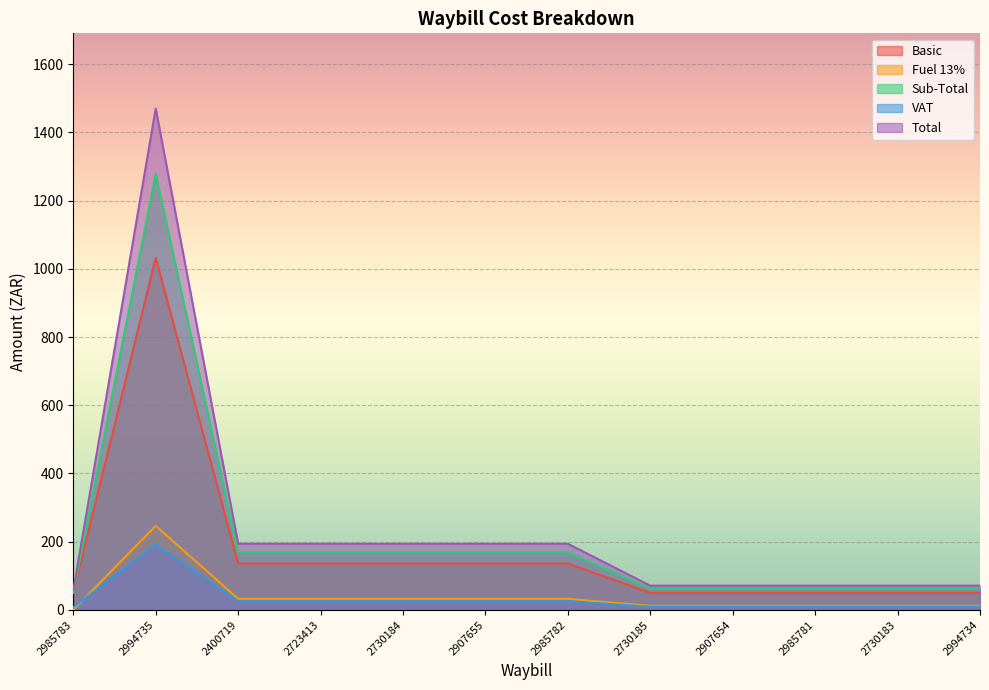

What is the sum of the Basic values at 2907655 and 2730183?

185.9